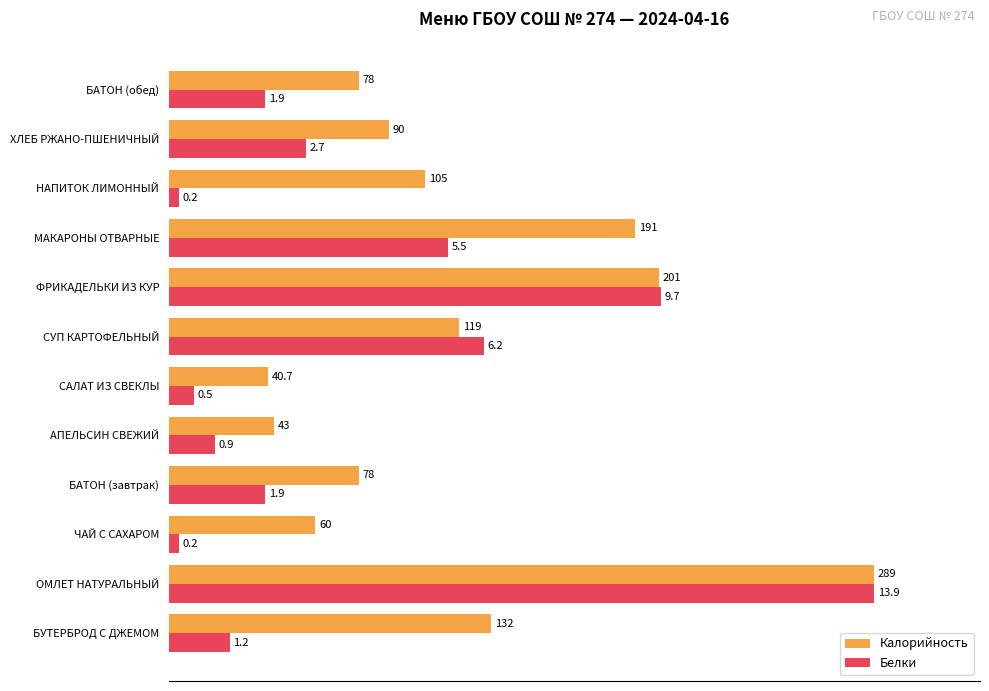

What are all the series names shown in the legend?

Калорийность, Белки